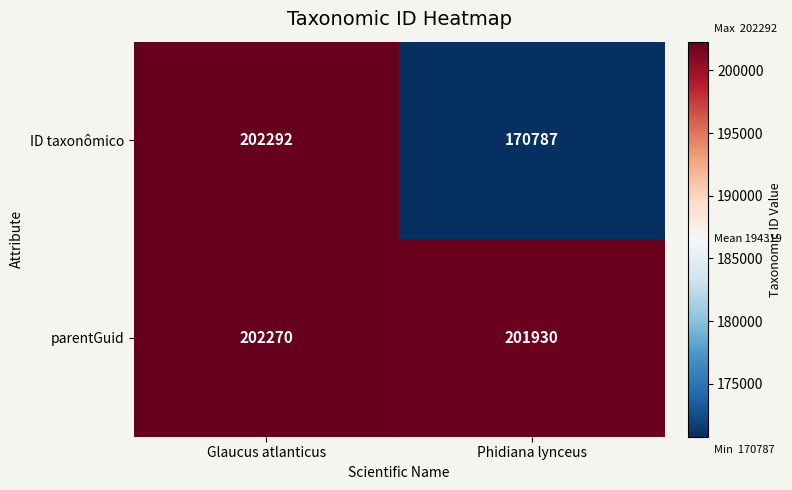

Which series changed the most between Glaucus atlanticus and Phidiana lynceus?

ID taxonômico